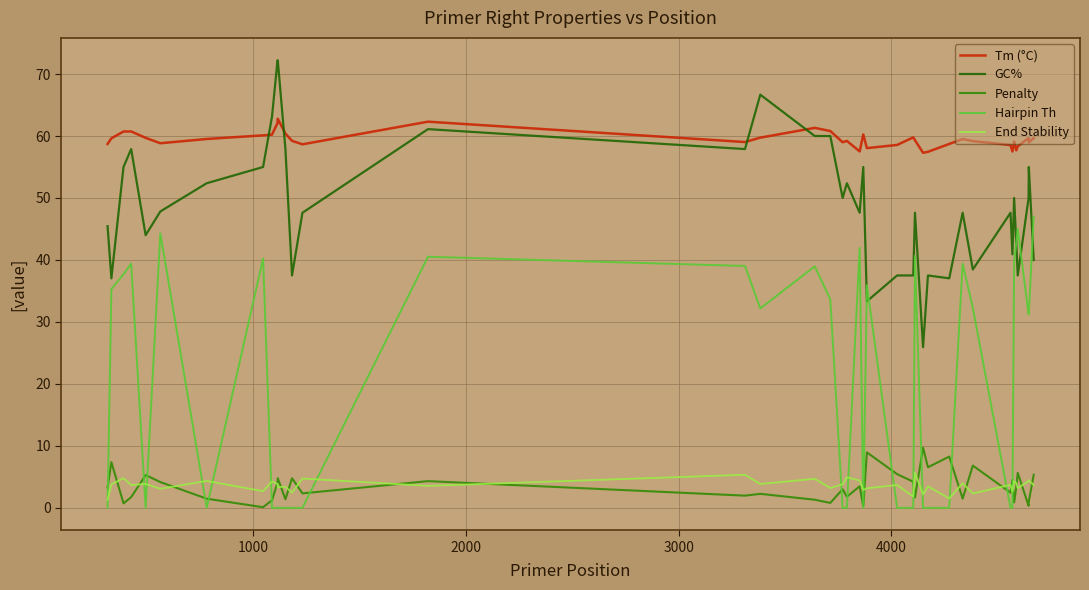

What is the greatest value displayed?

72.2